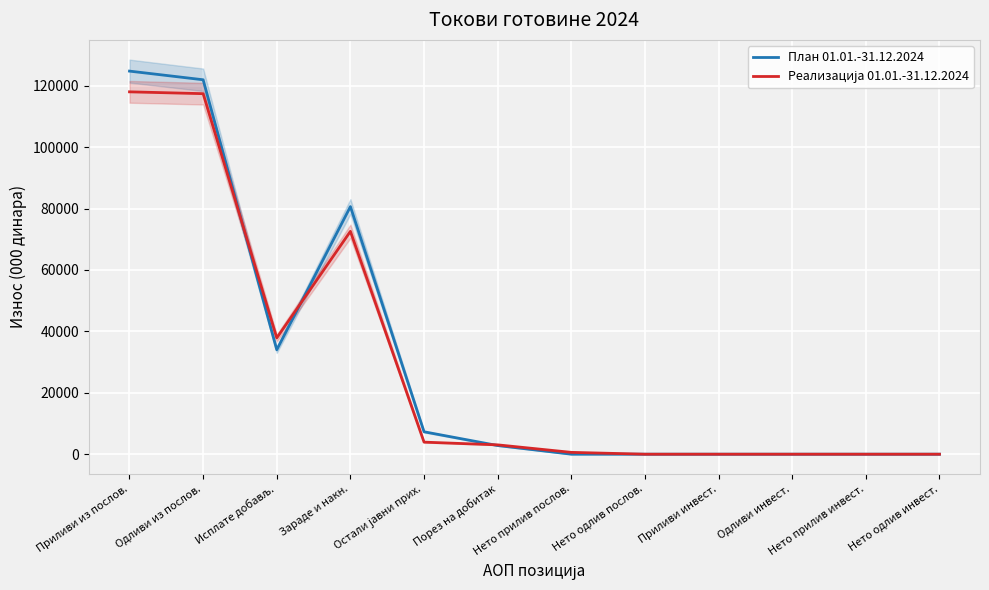

What is the difference between the maximum and minimum values in the План 01.01.-31.12.2024 series?

124744